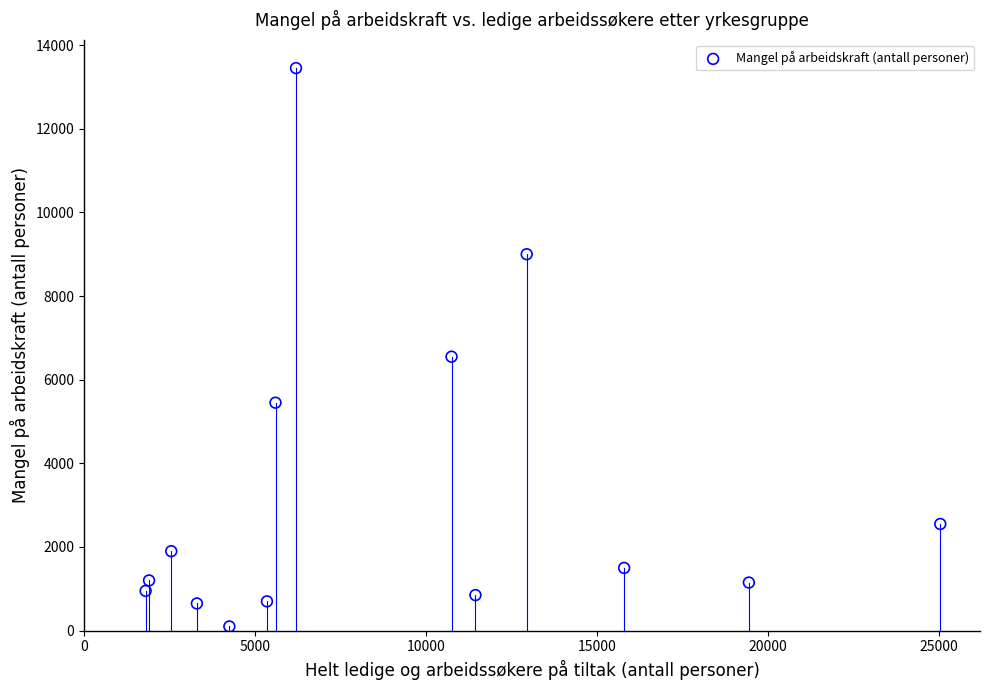

What is the range of Y values (max minus min)?

13350